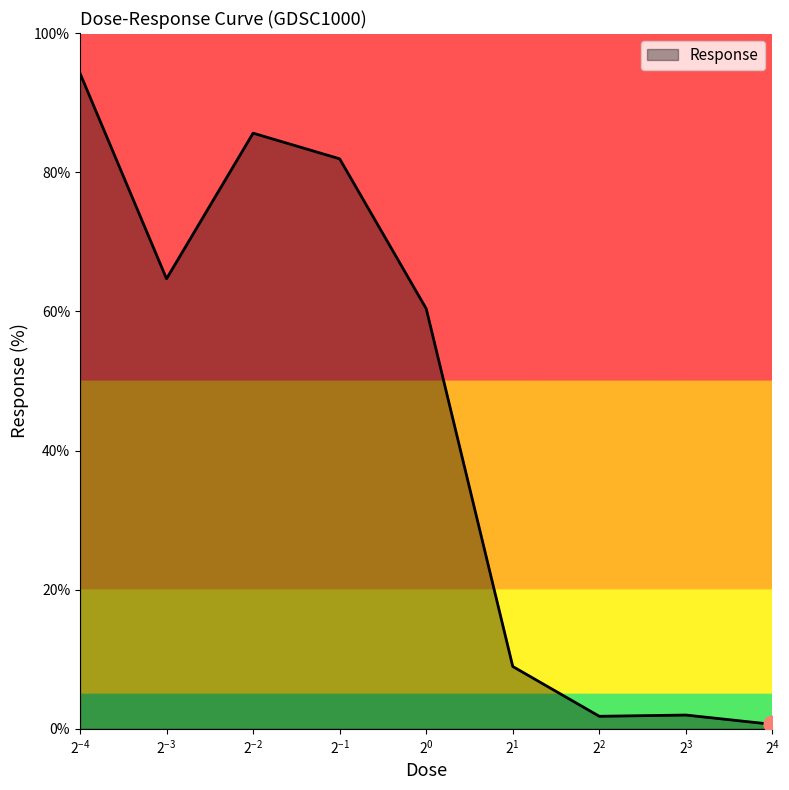

What is the sum of all values?

400.2